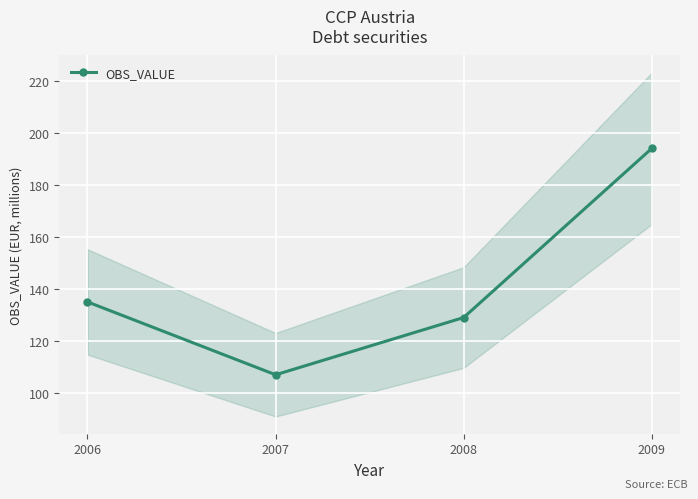

Reading right to left, what are all the values shown in this chart?

194	129	107	135